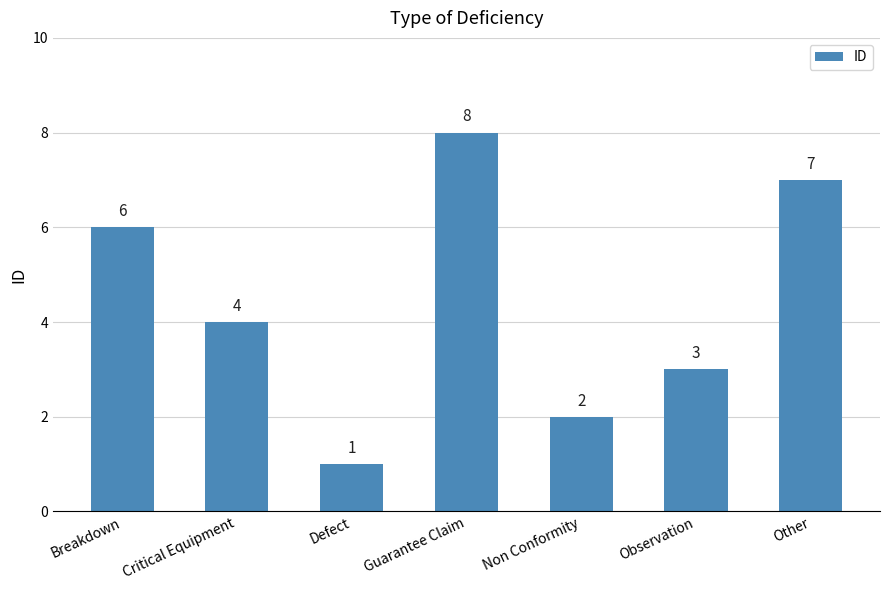

Between Other and Non Conformity, which is larger?

Other